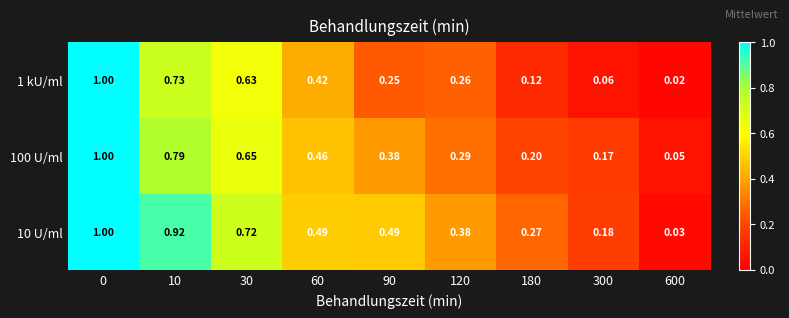

Which series has the largest range (max minus min)?

1 kU/ml